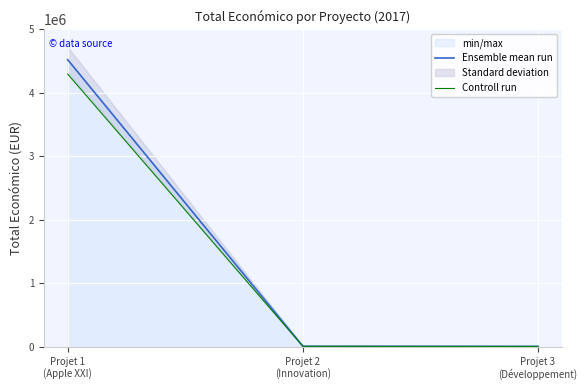

How many values in the Controll run series are below 9340?

1